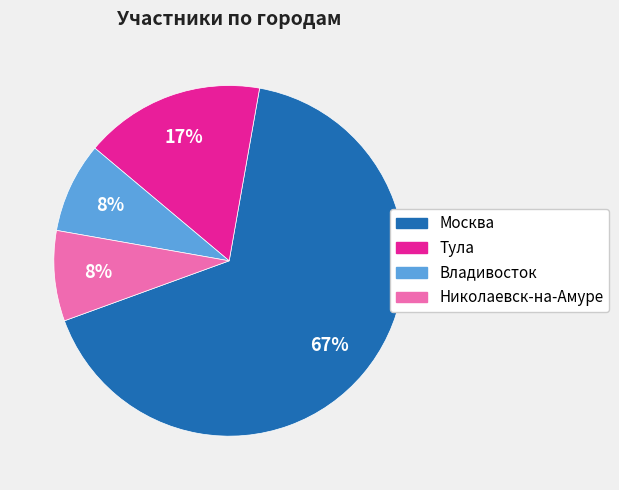

Do Владивосток and Тула together represent more than half of the pie?

No